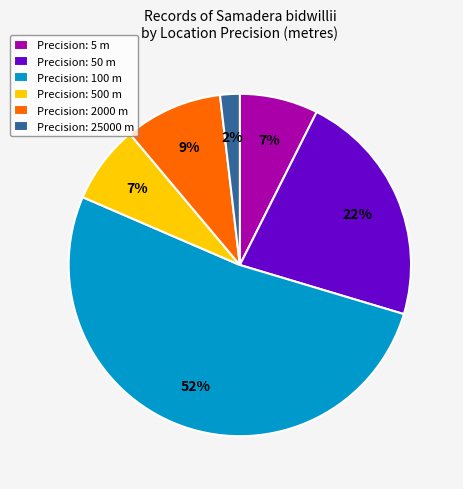

How many slices are in this pie chart?

6